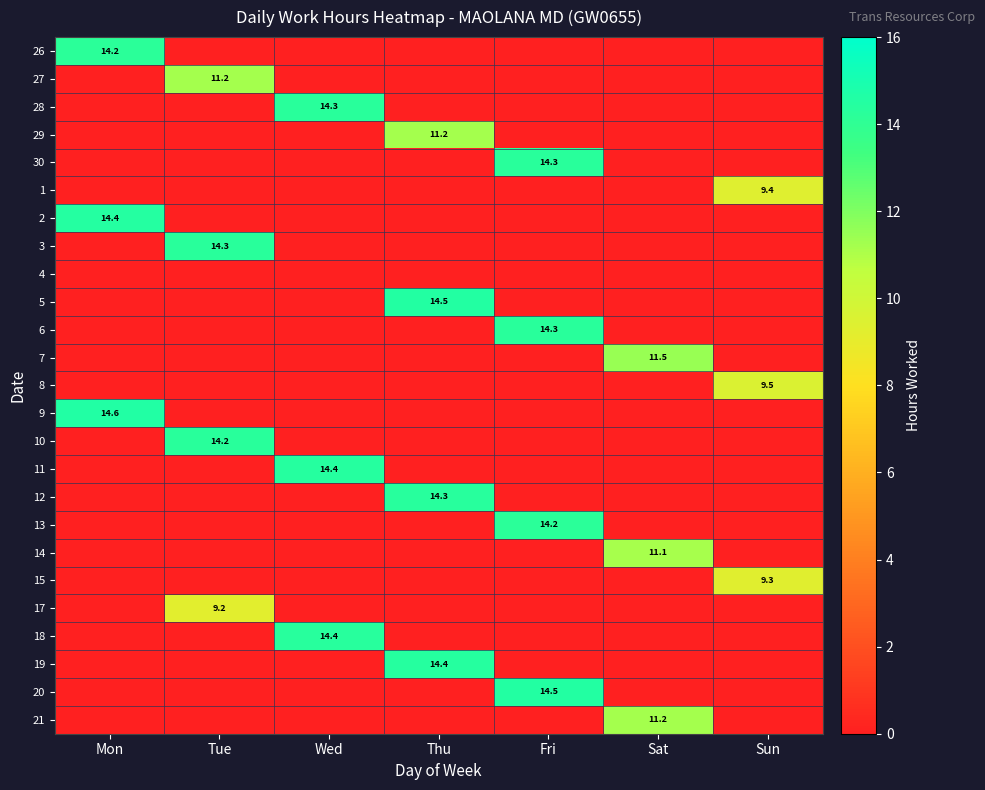

True or false: 29 has a value of 11.2 at Thu.

True